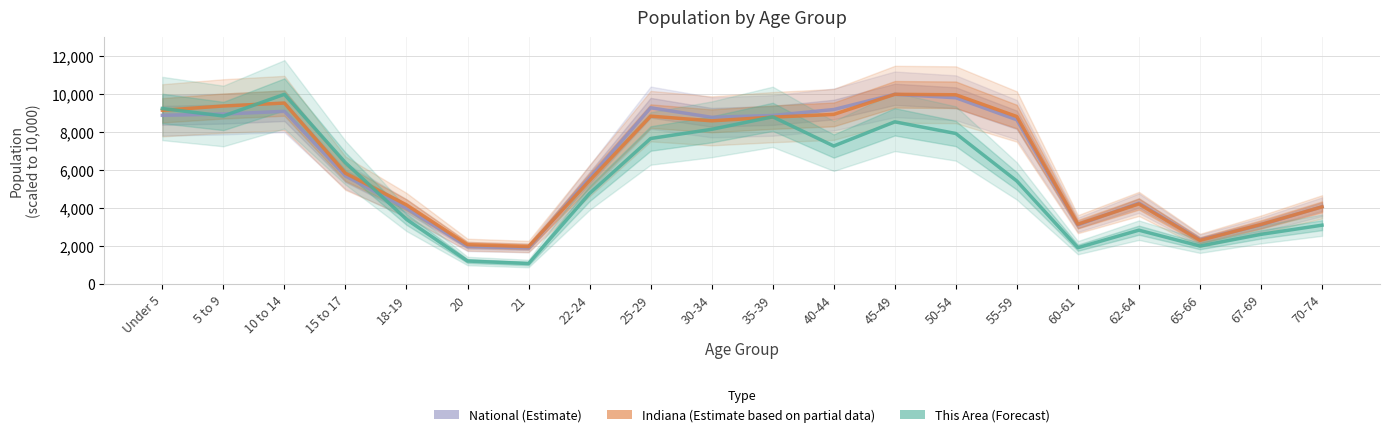

Rank the categories by Indiana (Estimate based on partial data) value from highest to lowest.

45-49, 50-54, 10 to 14, 5 to 9, Under 5, 40-44, 25-29, 55-59, 35-39, 30-34, 15 to 17, 22-24, 62-64, 18-19, 70-74, 60-61, 67-69, 65-66, 20, 21